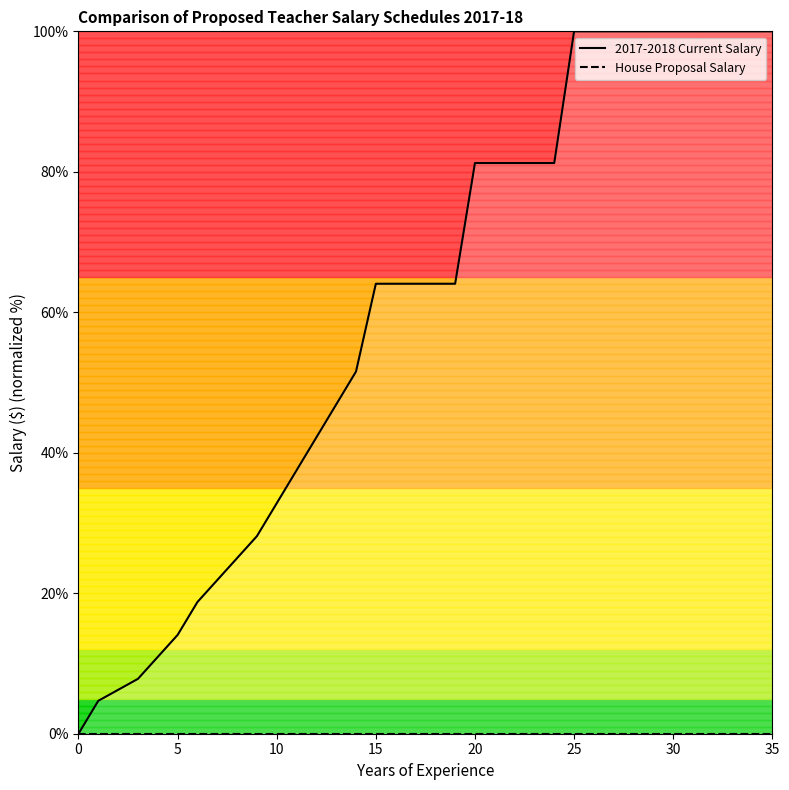

What is the maximum value shown in the chart?

100.0